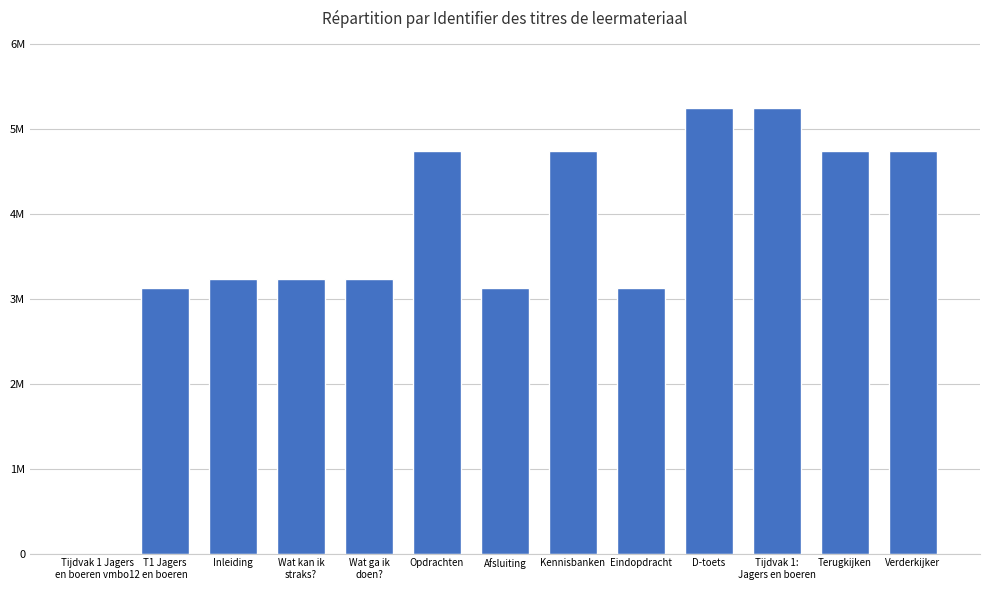

What is the average value?

3738609